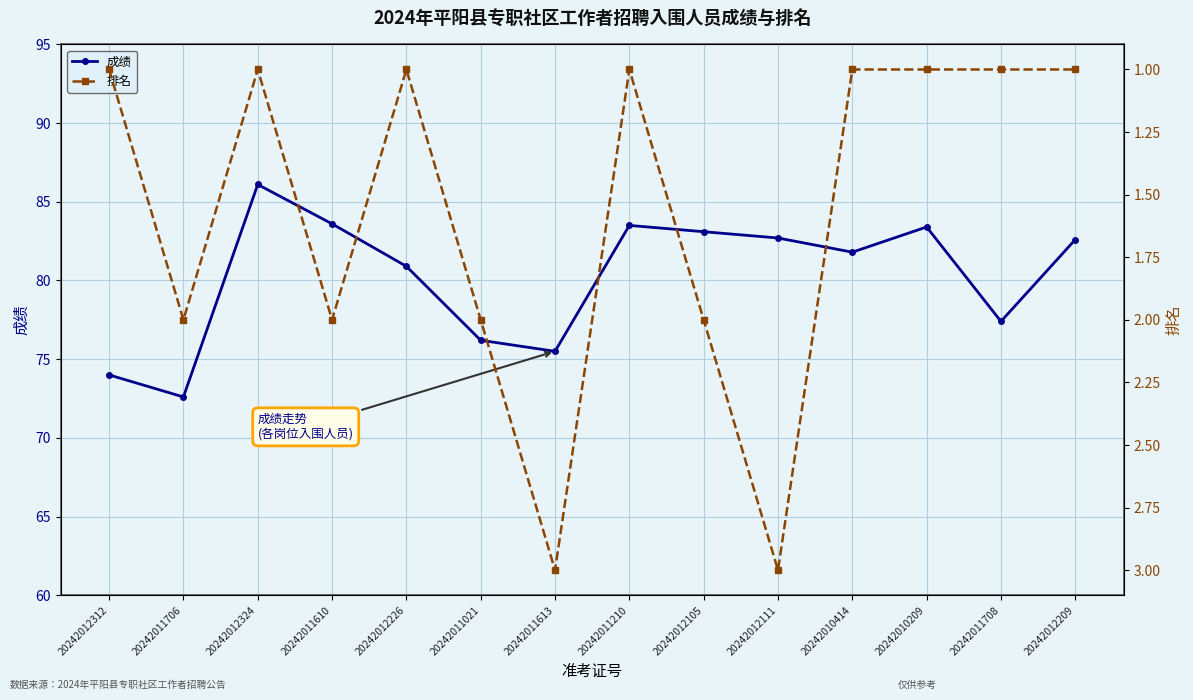

True or false: 排名 and 成绩 intersect in this chart.

False